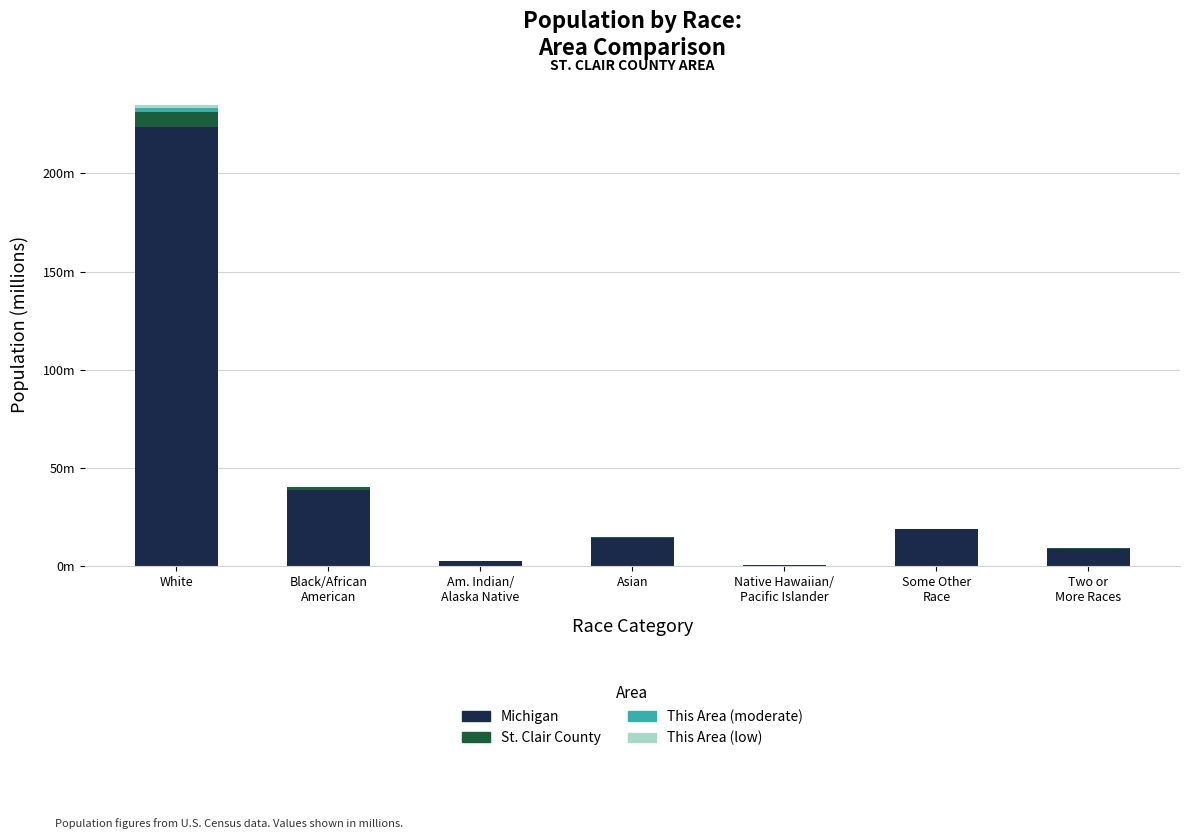

Which series changed the most between Am. Indian/
Alaska Native and Native Hawaiian/
Pacific Islander?

Michigan